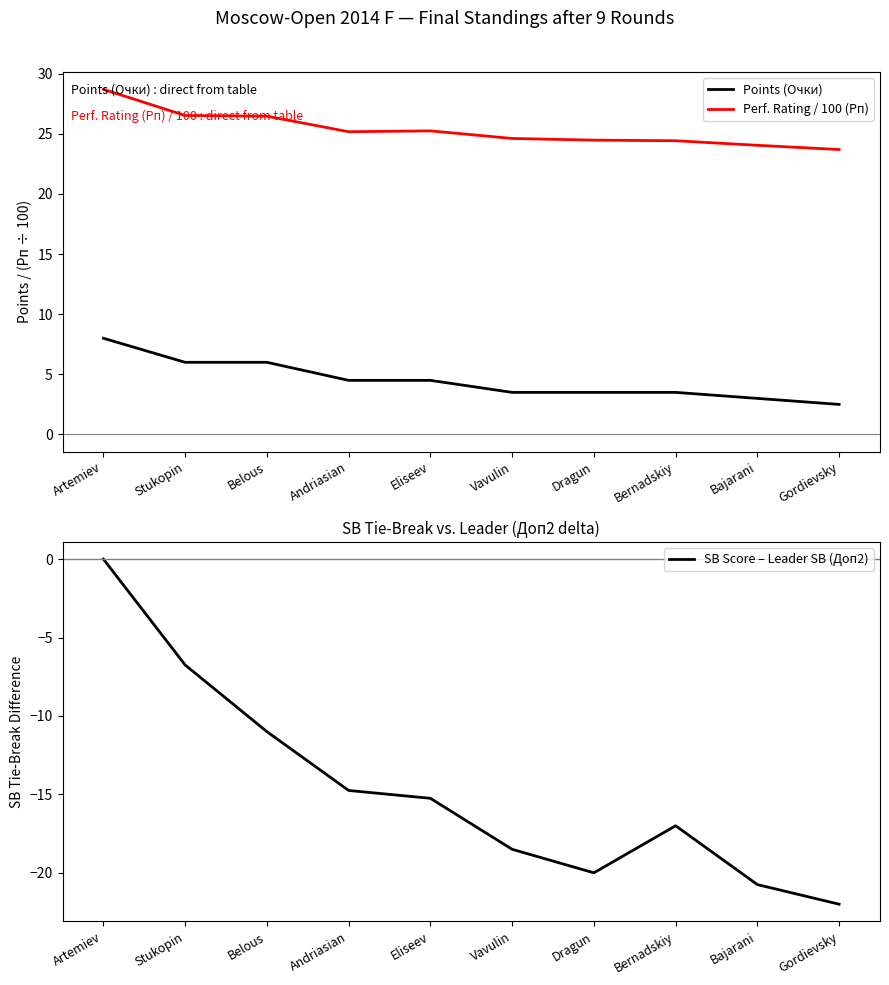

At which label does SB Score – Leader SB (Доп2) first exceed -15?

Artemiev